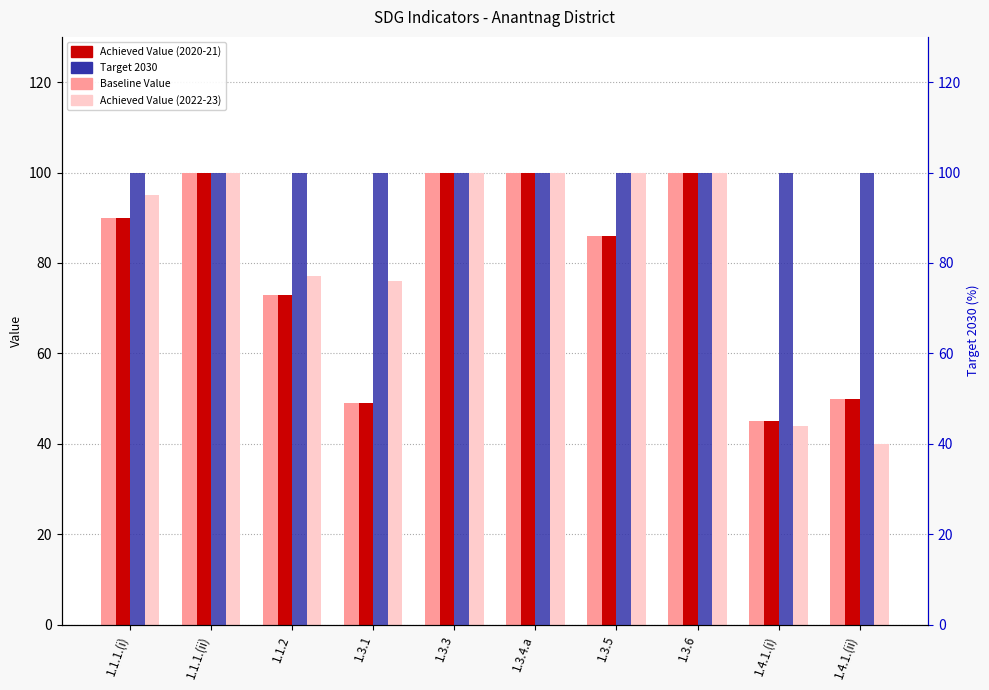

What is the label of the 8th bar from the right?

1.1.2